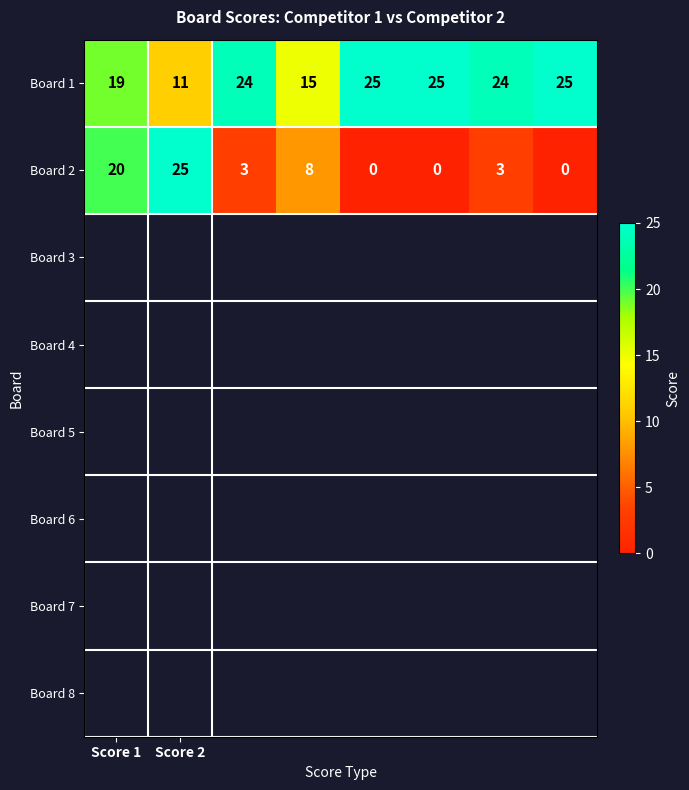

Count the Board 2 values in the range 0 to 20.

7